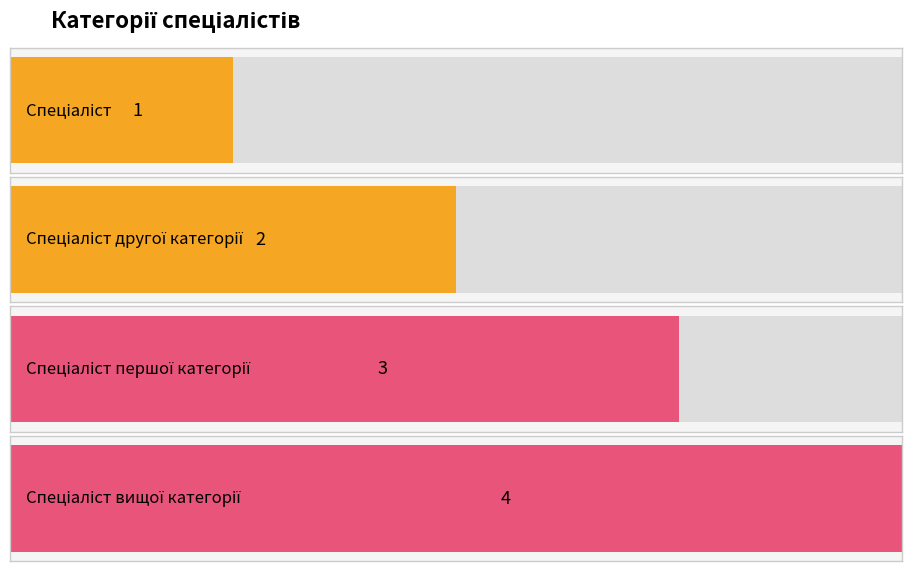

What is the ratio of the value at Спеціаліст першої категорії to the value at Спеціаліст вищої категорії?

0.8